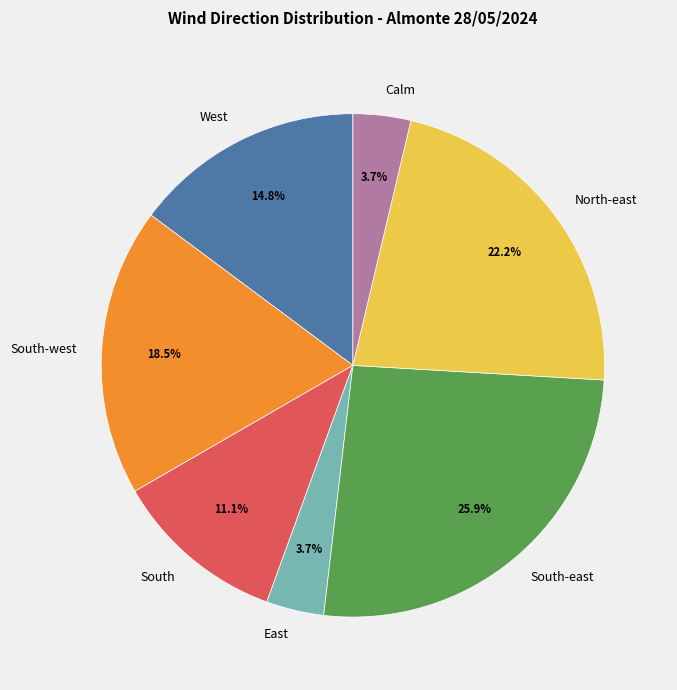

How many segments does this pie chart have?

7